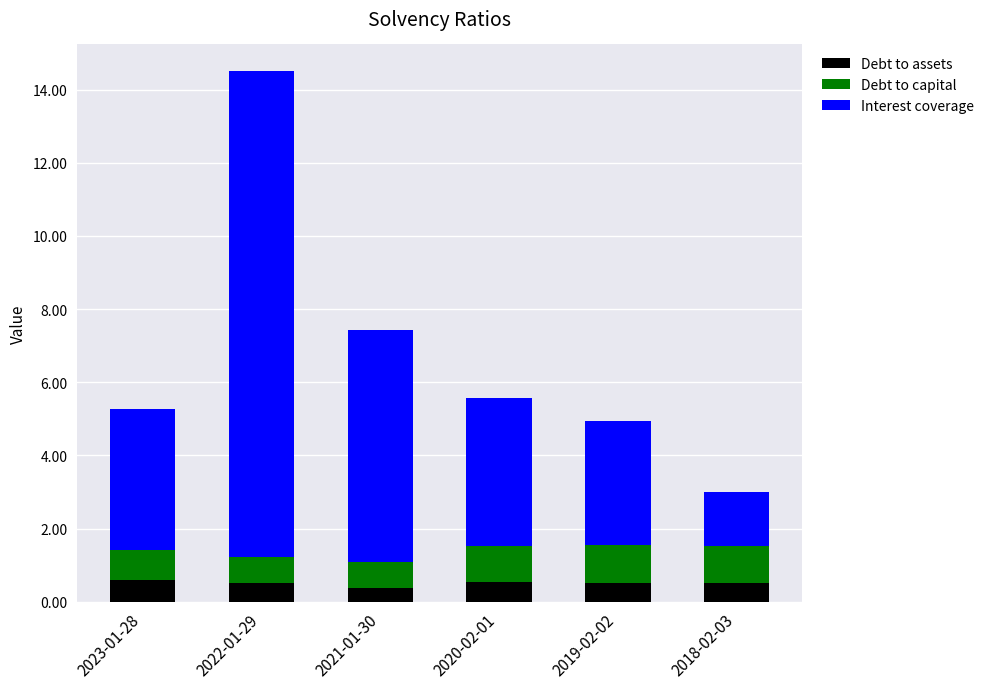

What is the average value of the Debt to assets series?

0.5